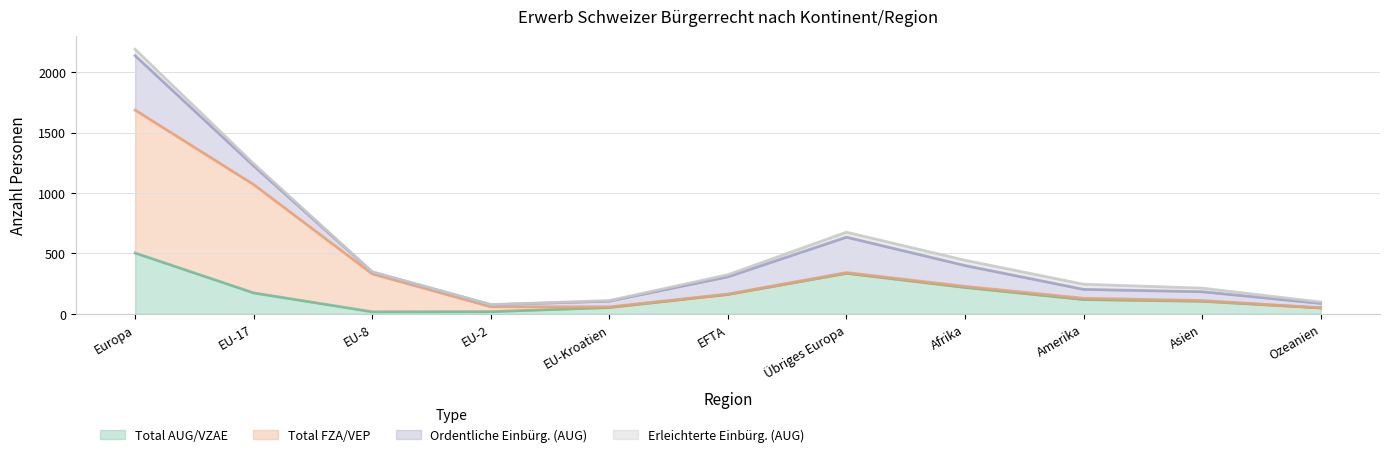

At Afrika, list the series in order from largest to smallest.

Total AUG/VZAE, Ordentliche Einbürg. (AUG), Erleichterte Einbürg. (AUG), Total FZA/VEP